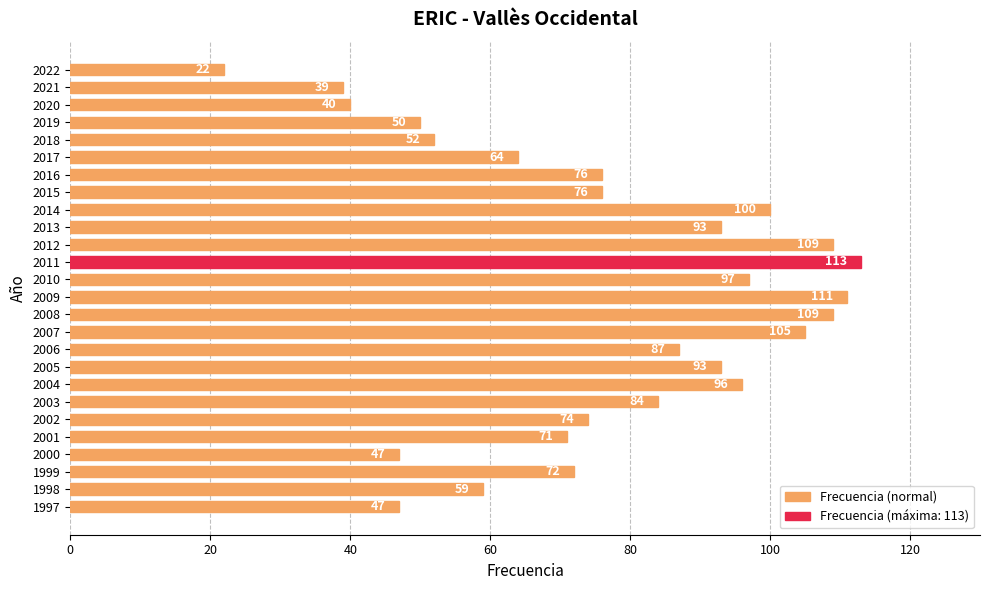

Is it true that the value at 2005 is 93?

True